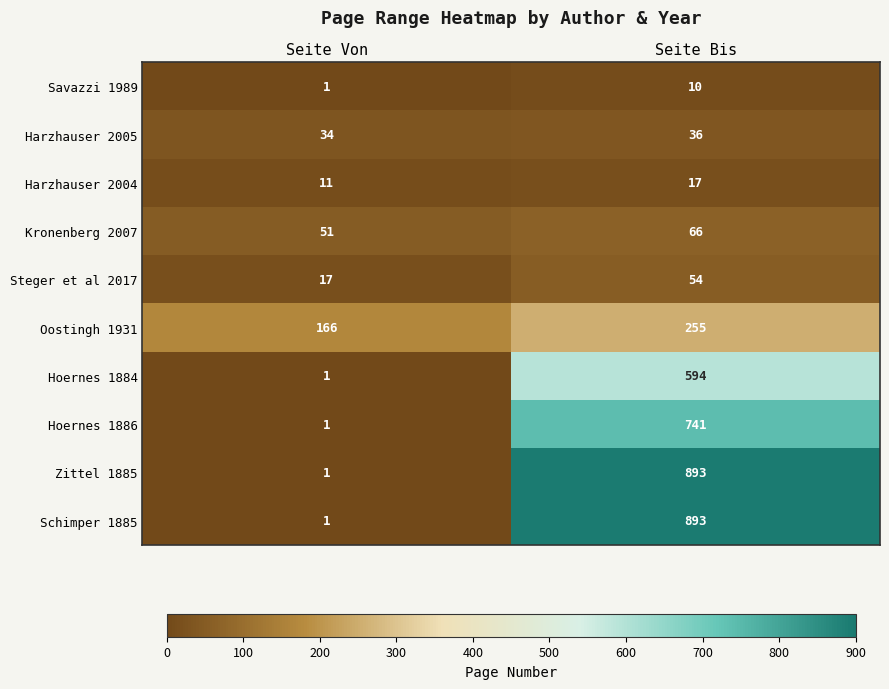

What is the difference between the highest and lowest values at Seite Bis?

883